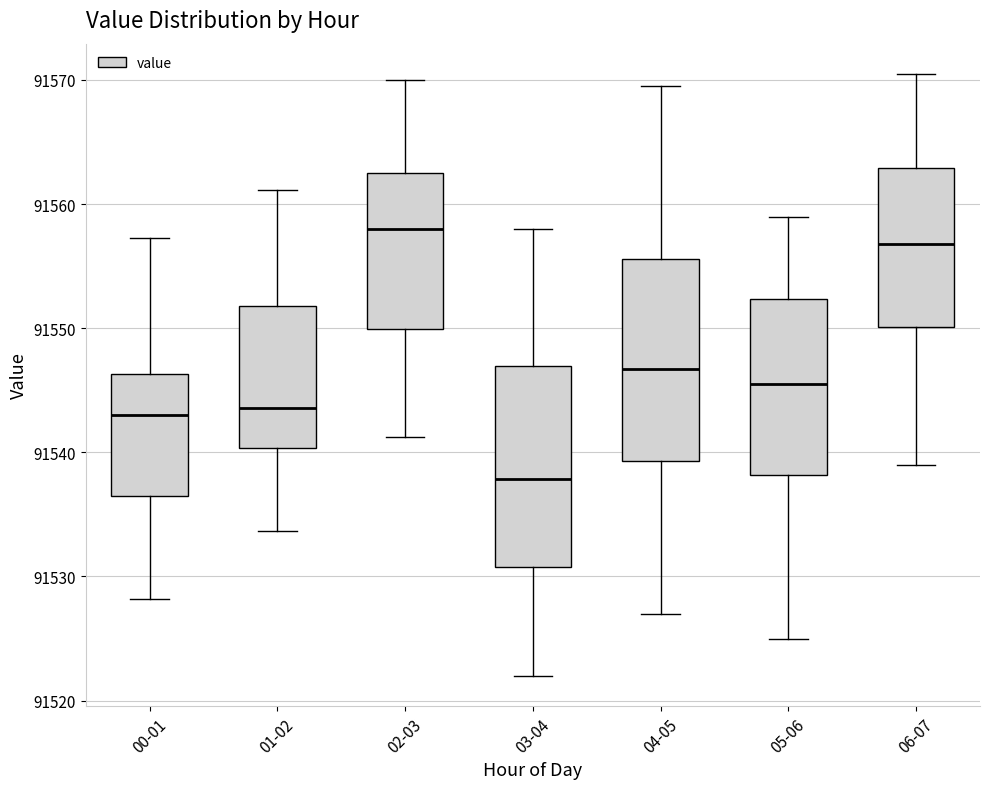

Reading left to right, transcribe this box plot: for each box, give where its median line is, the range the box spans, and where its two whiskers end, as read against the y-axis. The values are not printed on the chart, so give them approximately, as read against the axis.

00-01: median 91543, box 91537 to 91546, whiskers 91528 to 91557
01-02: median 91544, box 91540 to 91552, whiskers 91534 to 91561
02-03: median 91558, box 91550 to 91563, whiskers 91541 to 91570
03-04: median 91538, box 91531 to 91547, whiskers 91522 to 91558
04-05: median 91547, box 91539 to 91556, whiskers 91527 to 91570
05-06: median 91546, box 91538 to 91552, whiskers 91525 to 91559
06-07: median 91557, box 91550 to 91563, whiskers 91539 to 91571